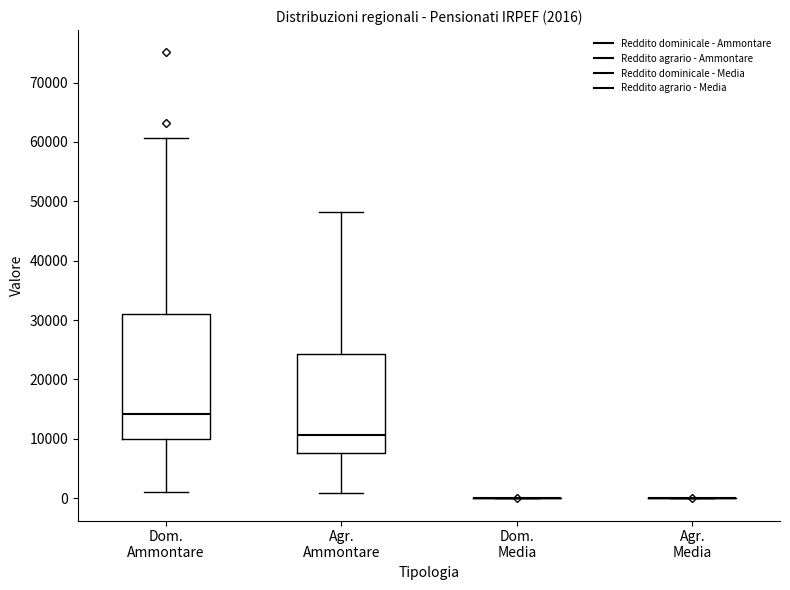

Comparing the boxes themselves (not the whiskers), which one is the tallest?

Dom. Ammontare